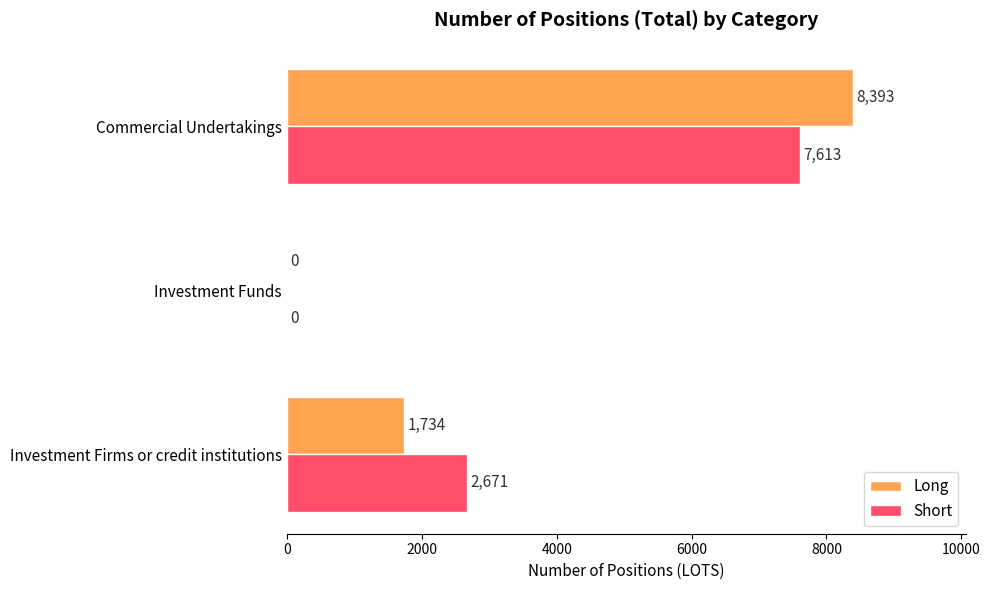

How many series are shown in this chart?

2